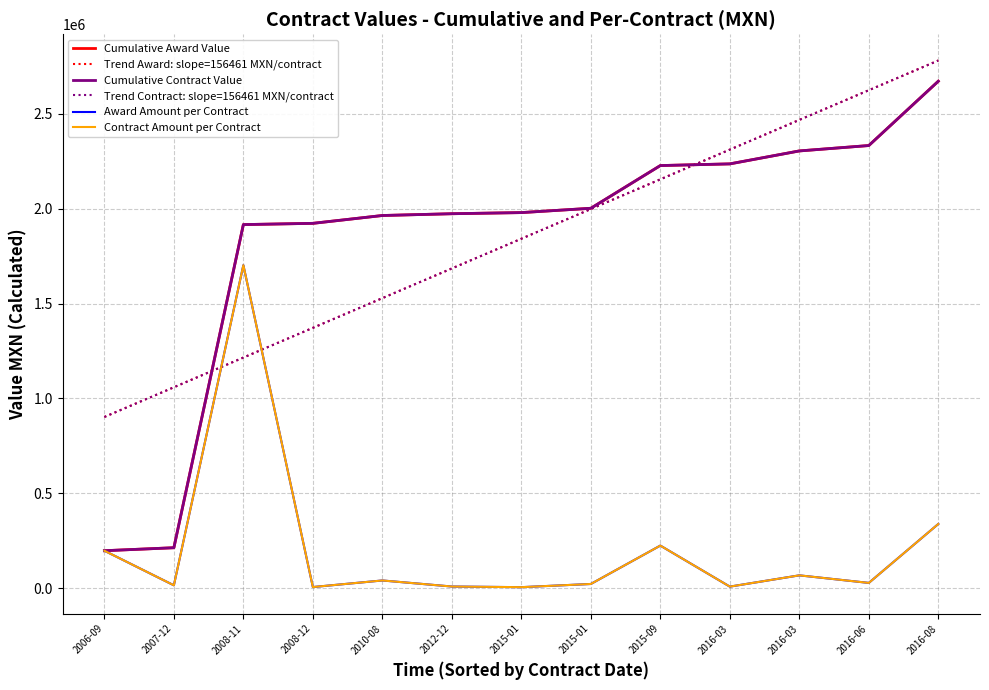

Reading right to left, what are all the values shown in this chart?

Cumulative Award Value: 2670918.3	2332133.2	2303709.2	2235510.5	2226644.5	2001687.7	1978928.3	1972953.4	1963597.4	1922314.6	1915727.4	213727.4	198000.0
Trend Award: slope=156461 MXN/contract: 2779984.7	2623523.8	2467062.9	2310602.0	2154141.2	1997680.3	1841219.4	1684758.5	1528297.6	1371836.7	1215375.8	1058914.9	902454.0
Cumulative Contract Value: 2670918.3	2332133.2	2303709.2	2235510.5	2226644.5	2001687.7	1978928.3	1972953.4	1963597.4	1922314.6	1915727.4	213727.4	198000.0
Trend Contract: slope=156461 MXN/contract: 2779984.7	2623523.8	2467062.9	2310602.0	2154141.2	1997680.3	1841219.4	1684758.5	1528297.6	1371836.7	1215375.8	1058914.9	902454.0
Award Amount per Contract: 338785.0	28424.0	68198.7	8866.0	224956.8	22759.4	5974.9	9356.0	41282.8	6587.2	1702000.0	15727.4	198000.0
Contract Amount per Contract: 338785.0	28424.0	68198.7	8866.0	224956.8	22759.4	5974.9	9356.0	41282.8	6587.2	1702000.0	15727.4	198000.0